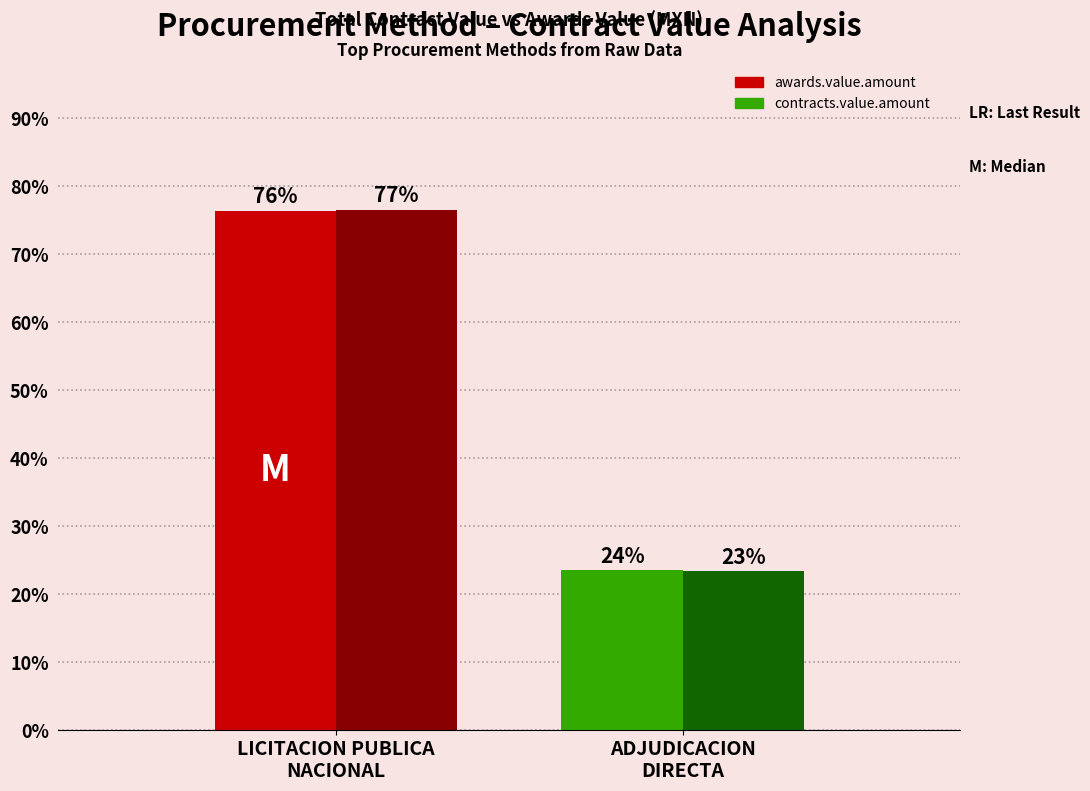

What is the approximate value of contracts.value.amount at ADJUDICACION
DIRECTA?

23.5